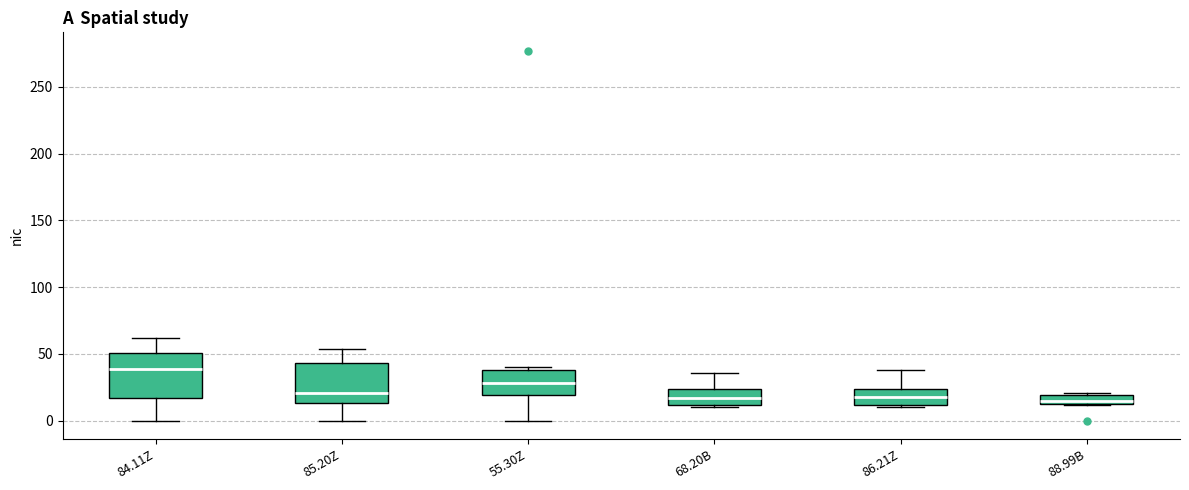

Which box has the highest median line?

84.11Z